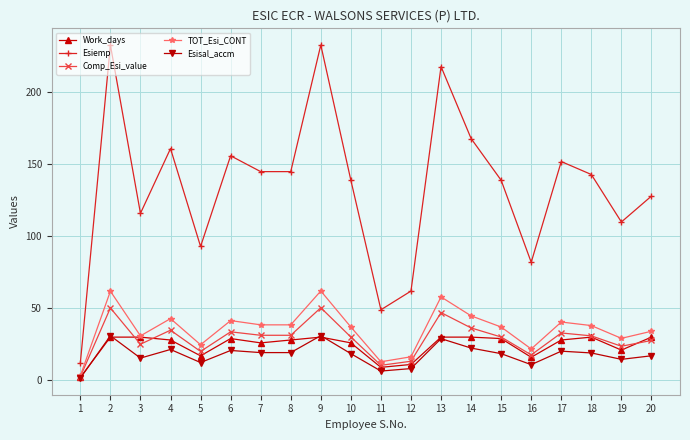

What is the highest value of the TOT_Esi_CONT series?

62.1